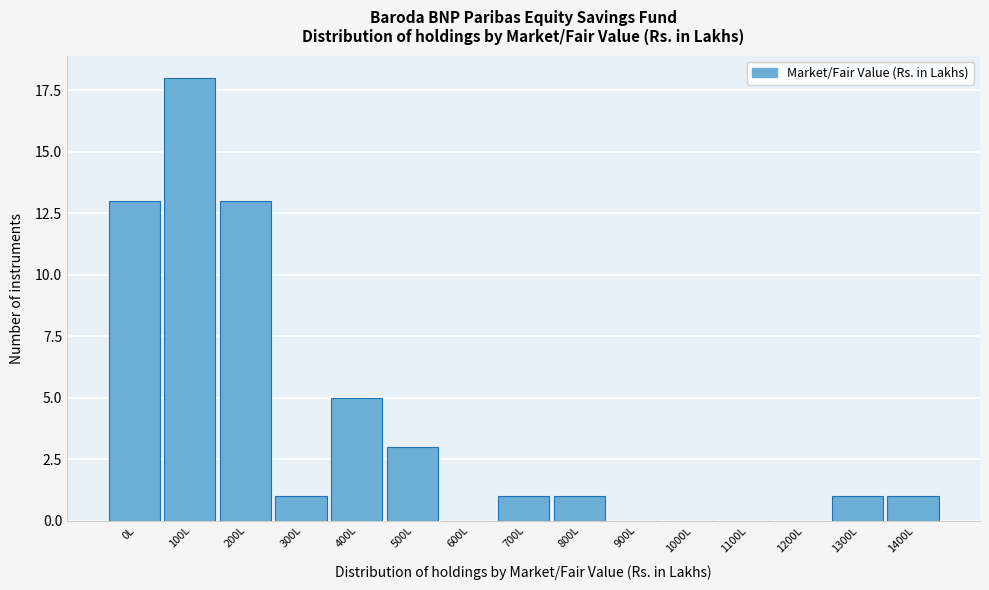

Reading left to right, list all the values displayed in this chart.

0L=13	100L=18	200L=13	300L=1	400L=5	500L=3	600L=0	700L=1	800L=1	900L=0	1000L=0	1100L=0	1200L=0	1300L=1	1400L=1